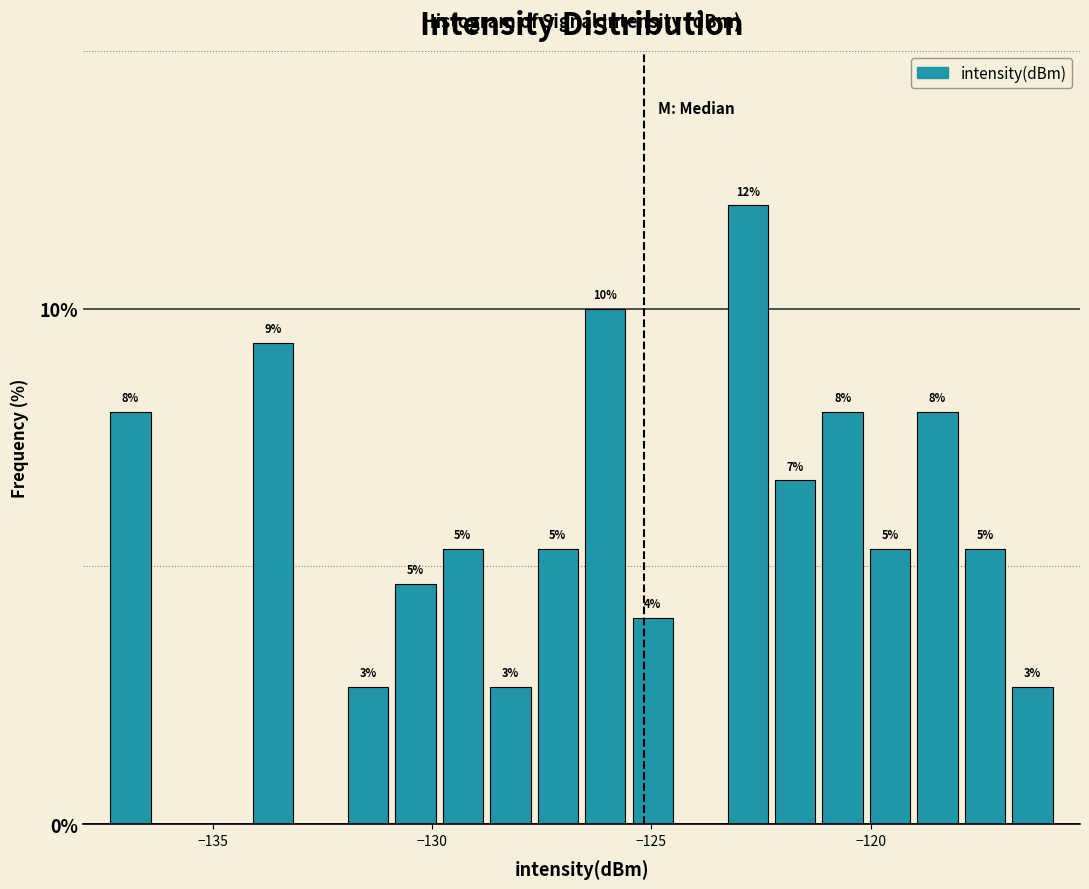

Around what value on the x-axis is the tallest bar? Give the approximate position of its centre, as read against the axis.

-123.0